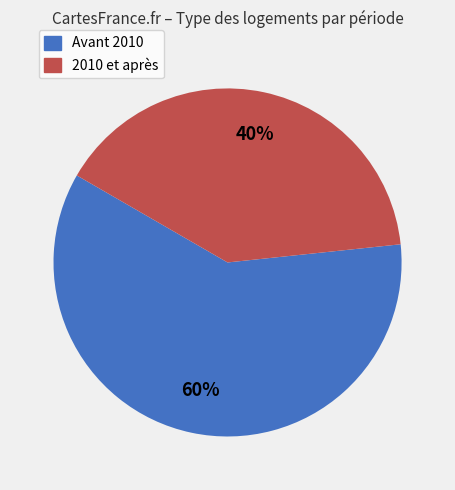

Is there a majority slice in this chart?

Yes